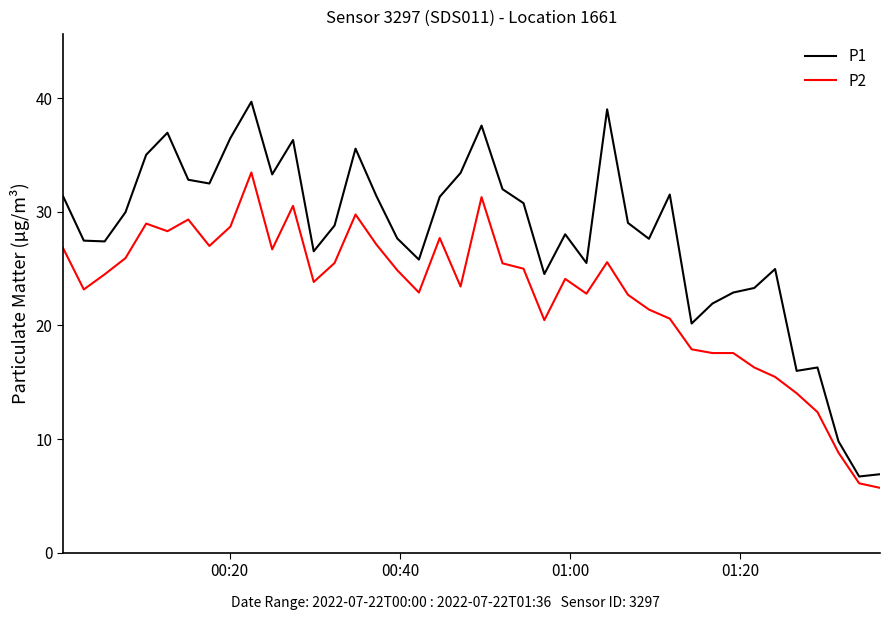

Which series has the largest total across all categories?

P1